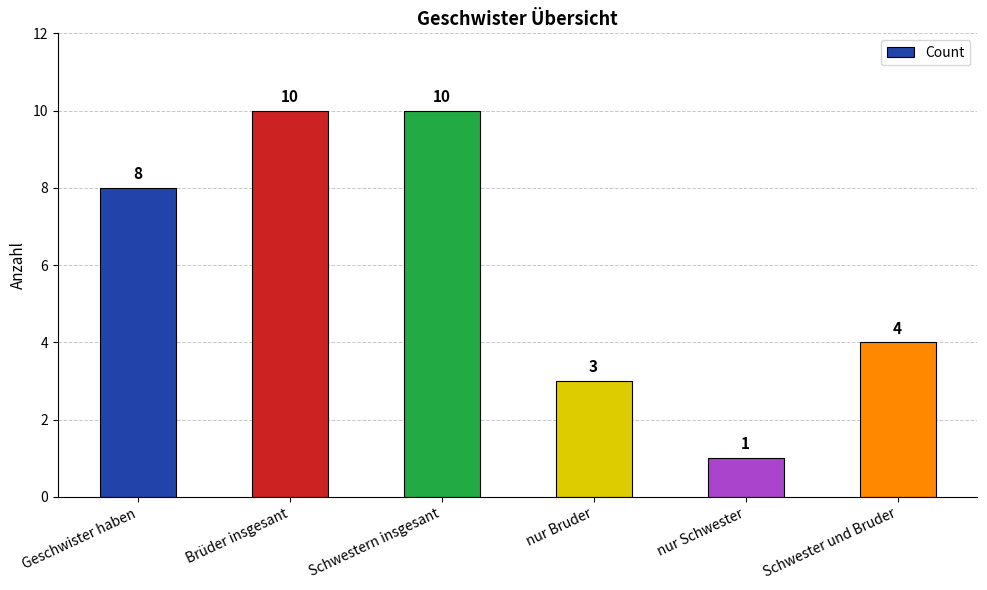

What value does the data have at Brüder insgesant?

10